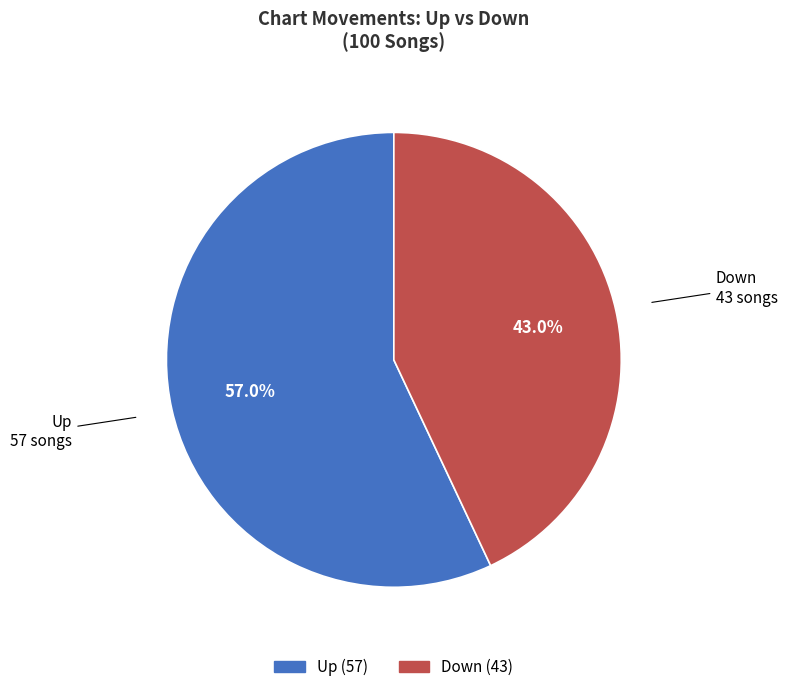

How many segments does this pie chart have?

2